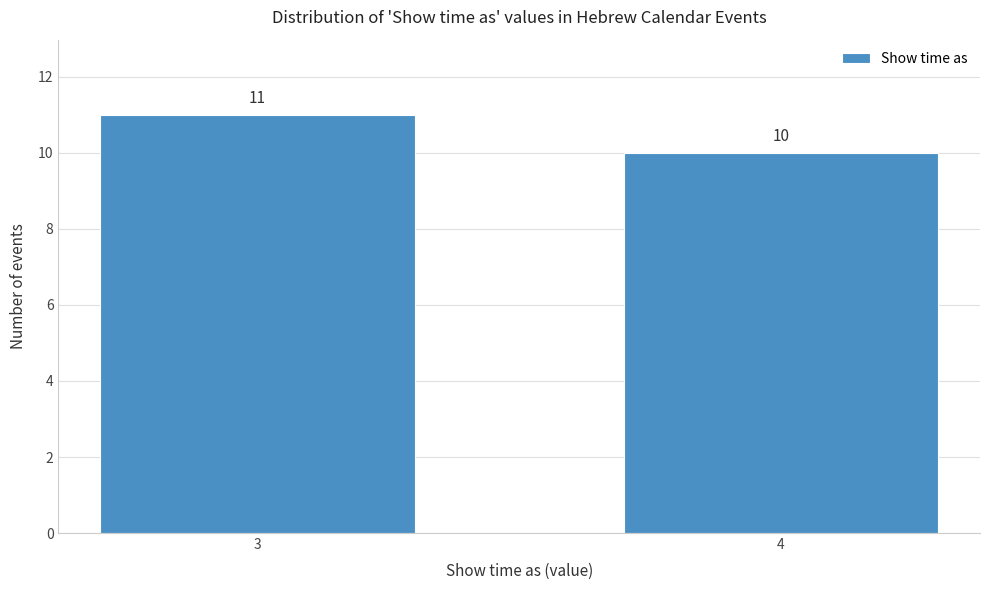

Reading right to left, list all the values displayed in this chart.

4=10	3=11